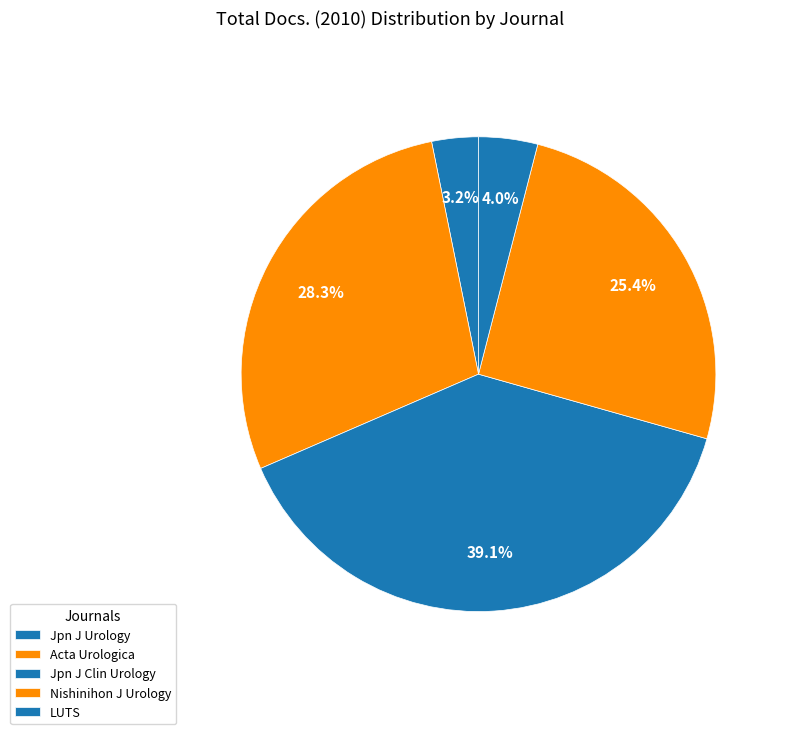

Which category has the biggest portion of the pie?

Jpn J Clin Urology